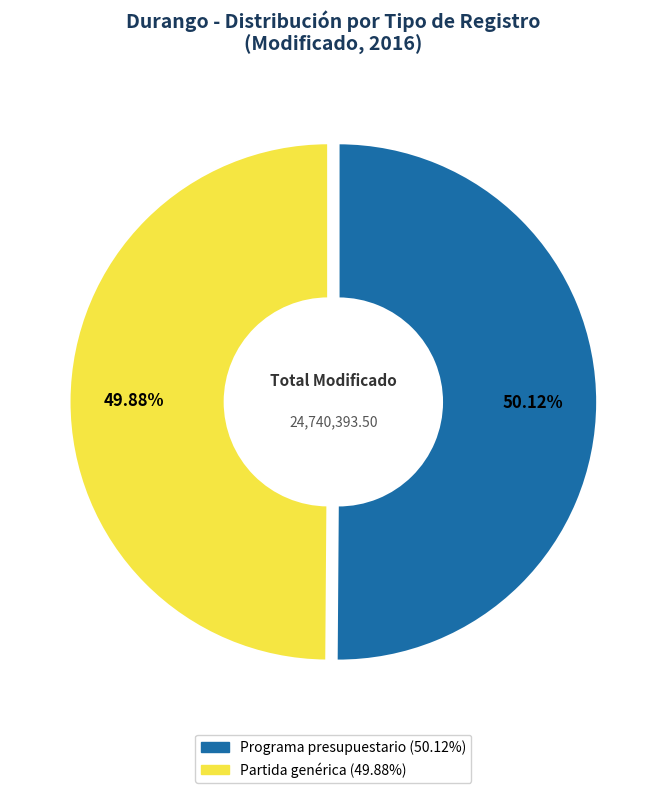

How many slices are in this pie chart?

2